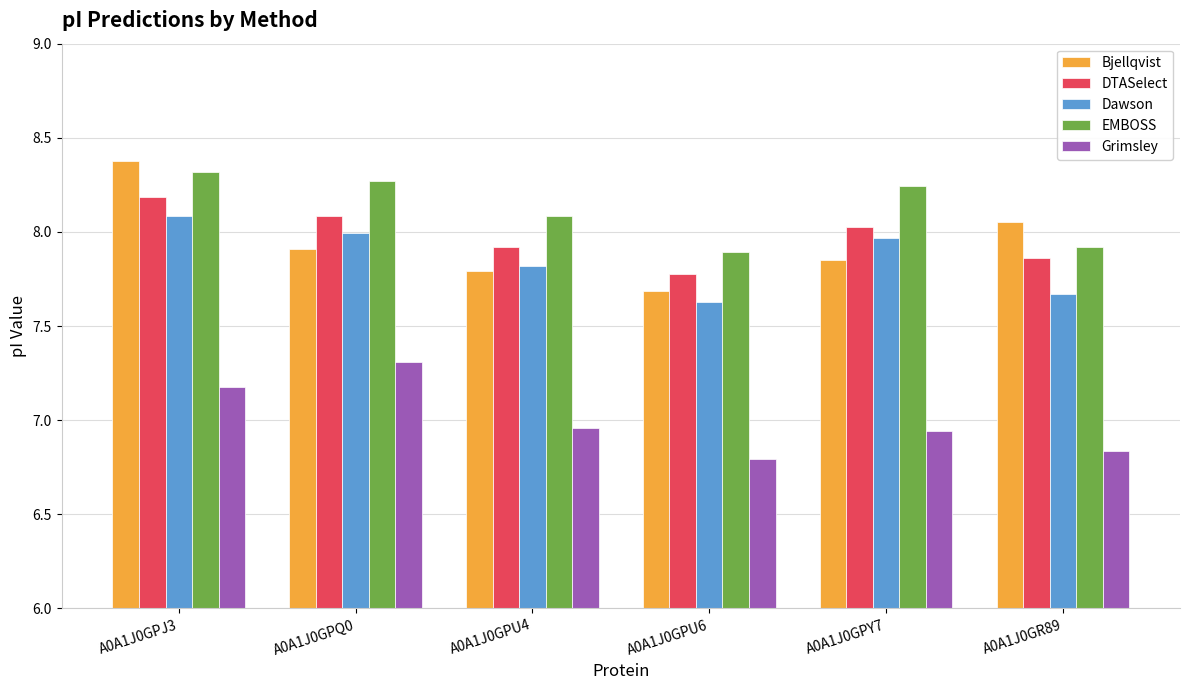

List the labels in order of DTASelect value, smallest first.

A0A1J0GPU6, A0A1J0GR89, A0A1J0GPU4, A0A1J0GPY7, A0A1J0GPQ0, A0A1J0GPJ3